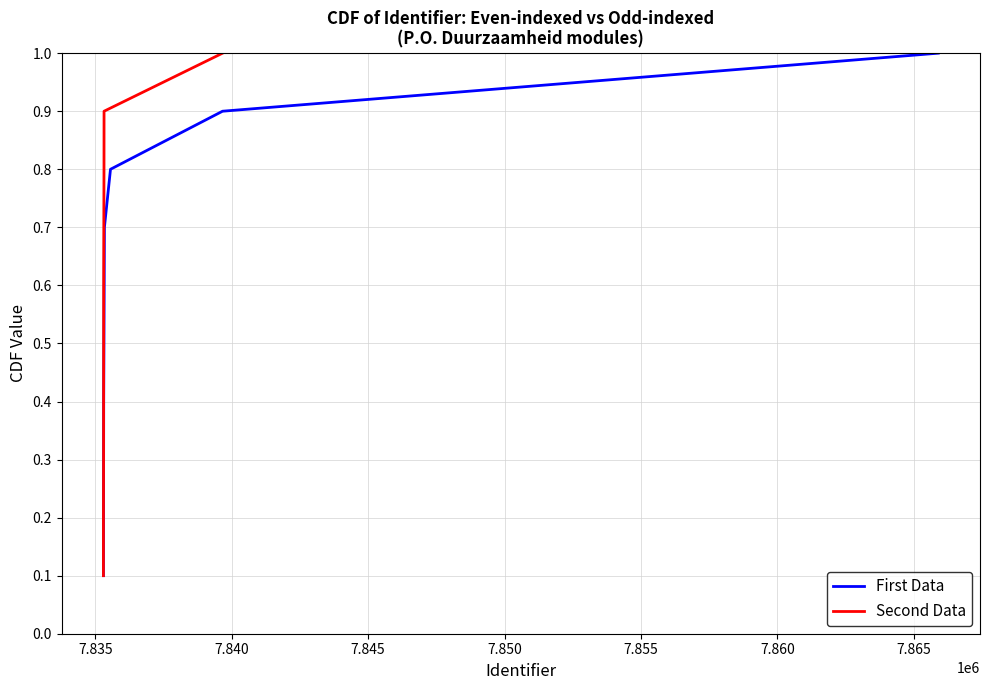

True or false: Second Data and First Data intersect in this chart.

False